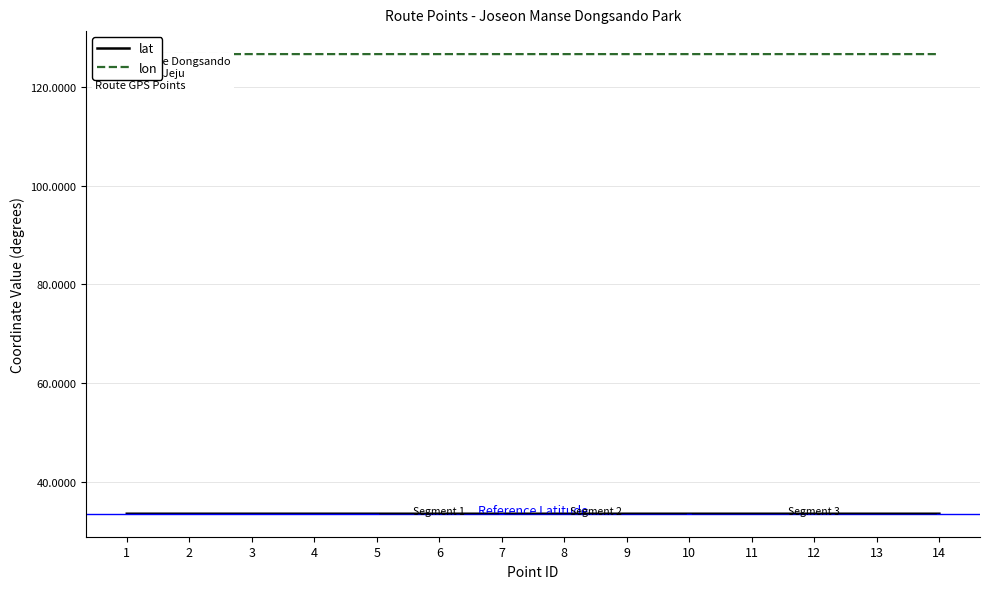

True or false: lon has a value of 126.6 at 10.

True